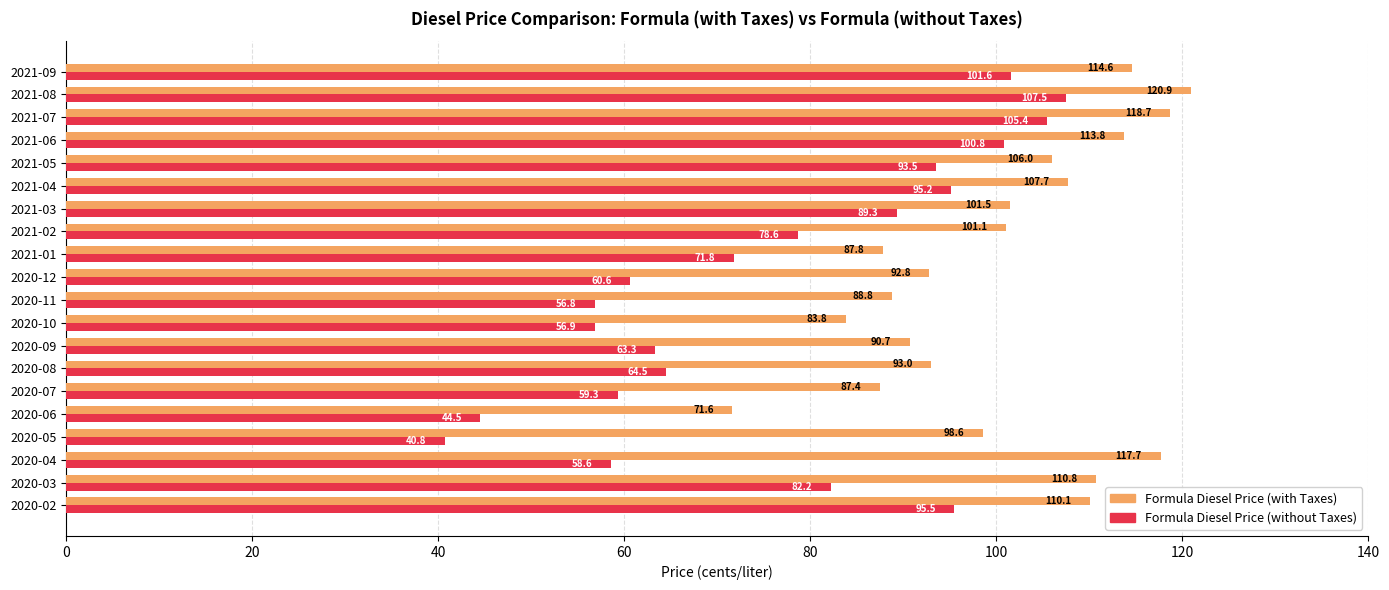

At which label is Formula Diesel Price (with Taxes) closest to 96?

2020-05